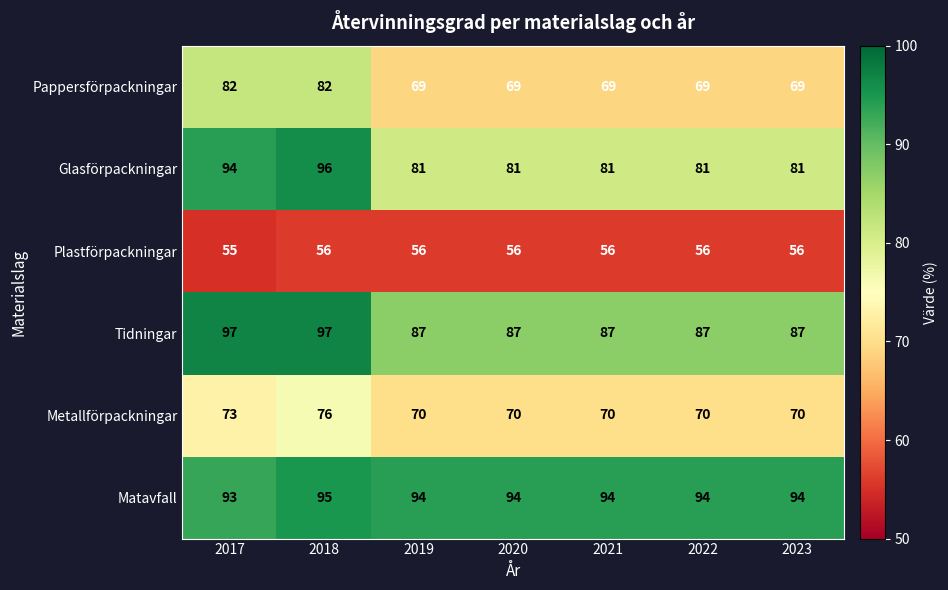

What is the difference between the highest and lowest values at 2021?

38